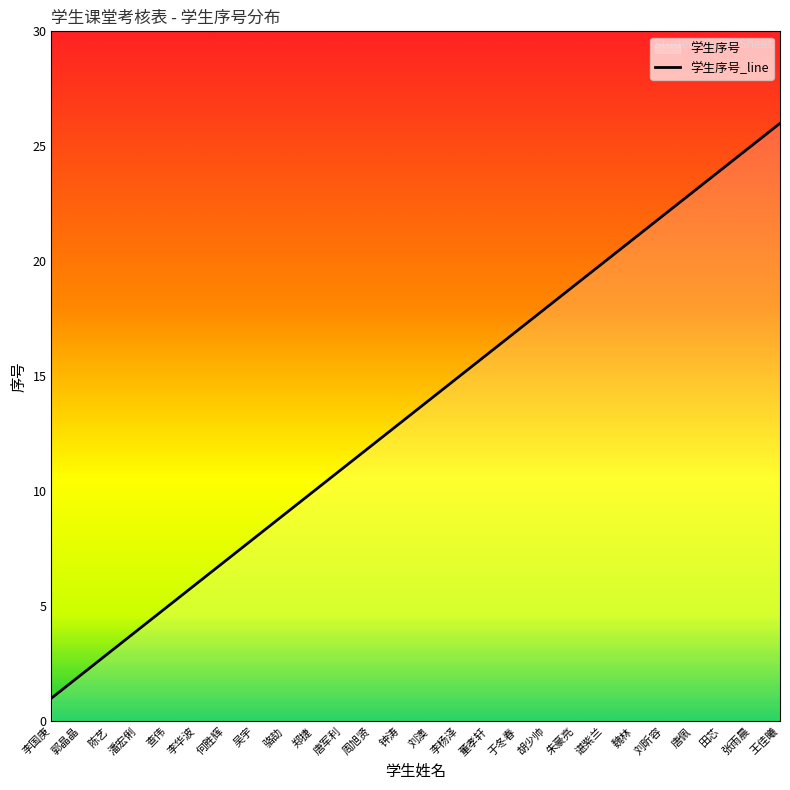

How many values are below 14?

13